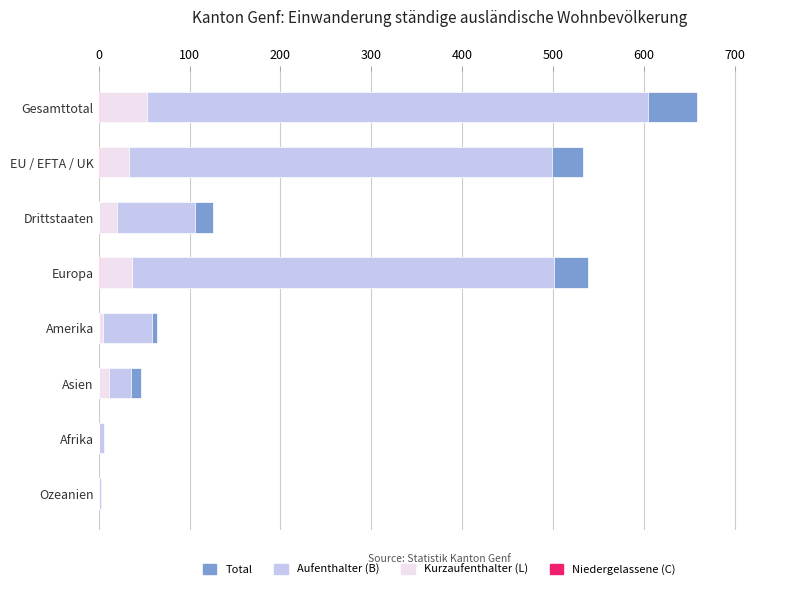

True or false: Niedergelassene (C) has a value of 1 at 700.

False